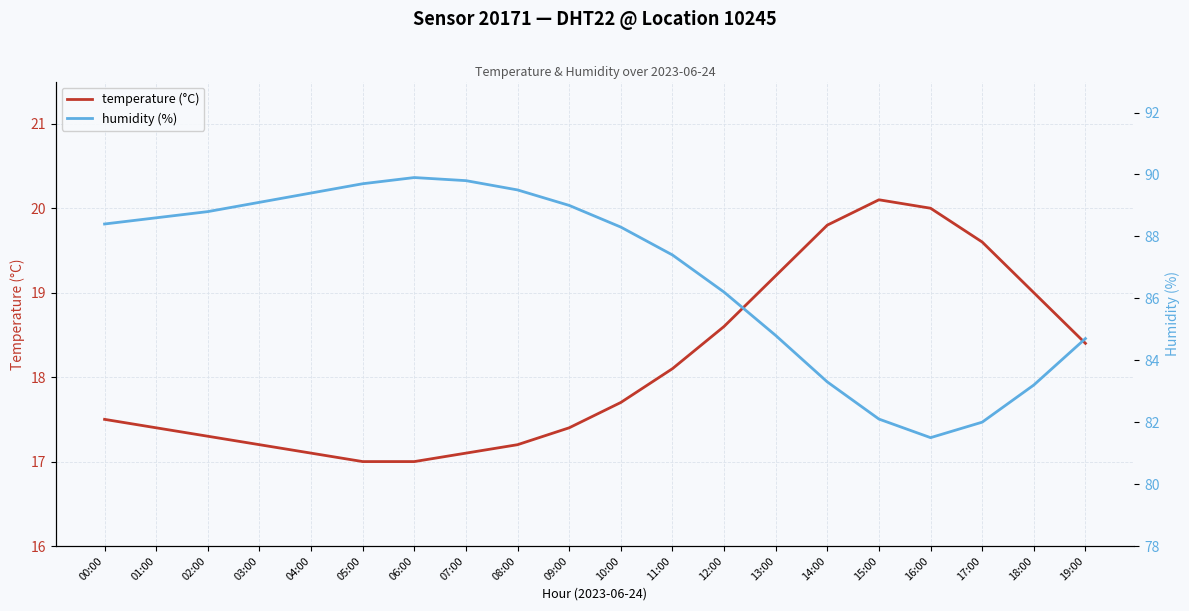

Which series has the largest total across all categories?

humidity (%)